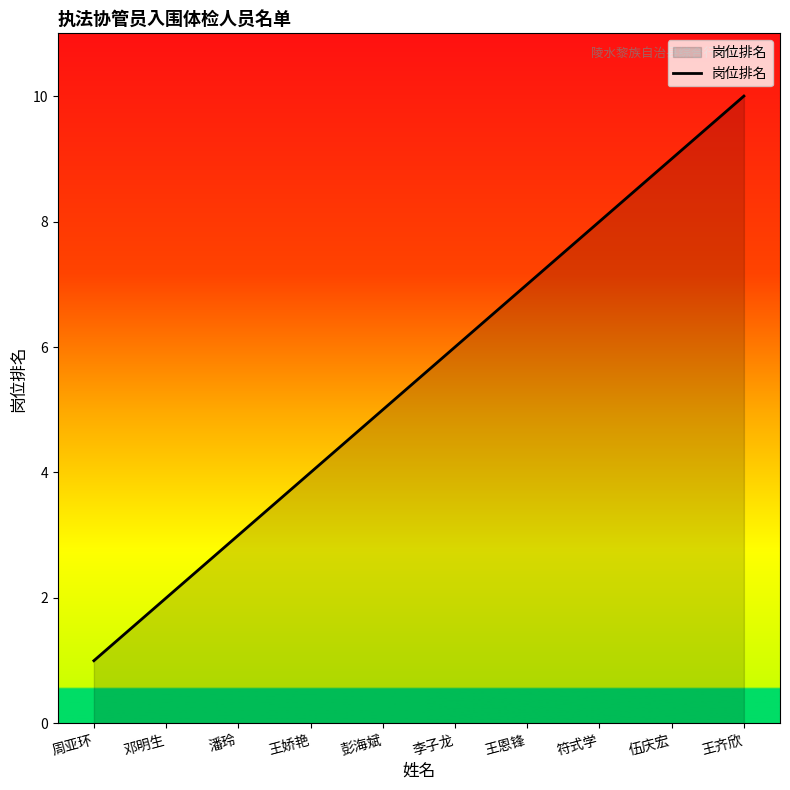

What is the change in value from 王恩锋 to 王齐欣?

+3